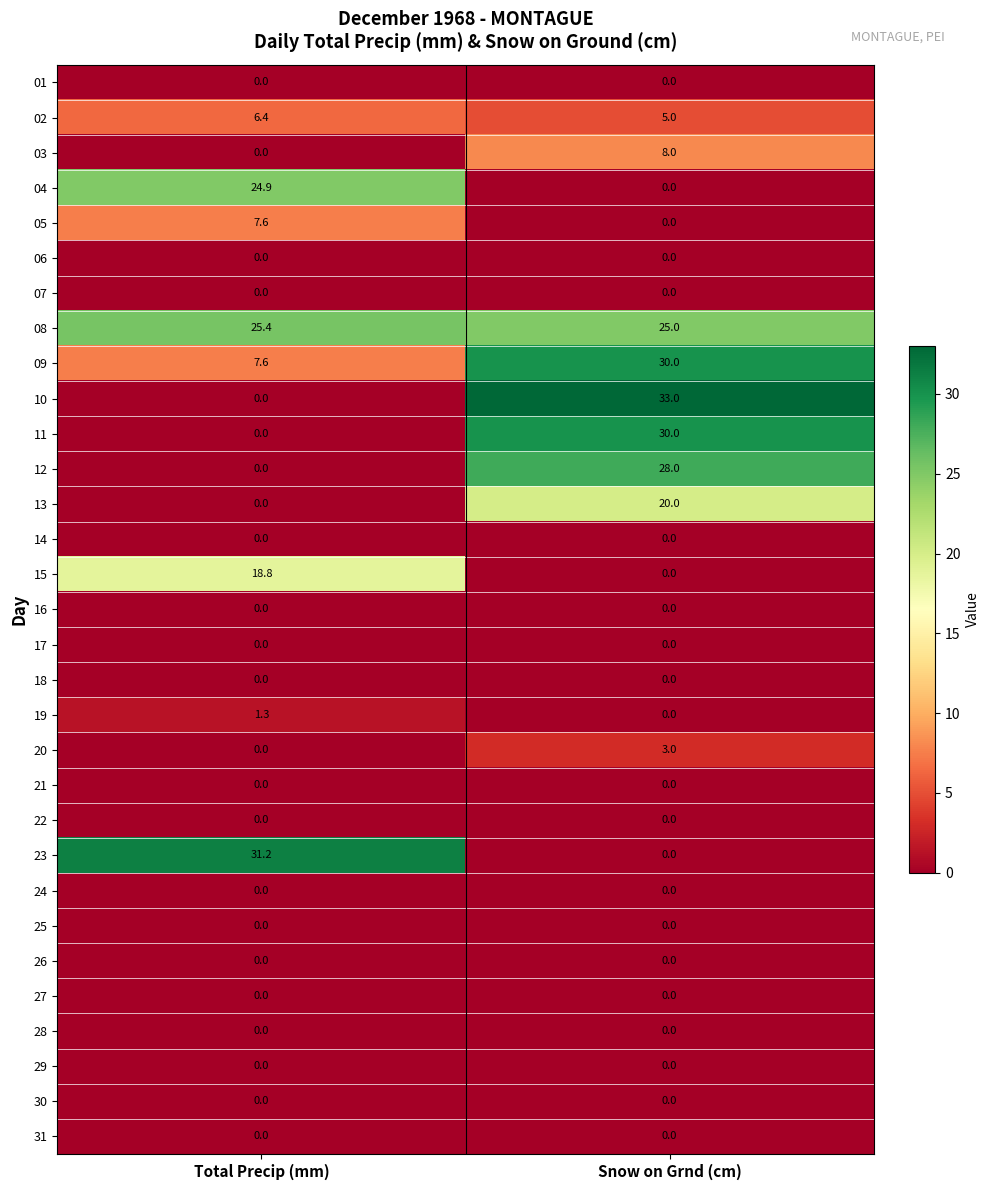

At which label is 04 closest to 12?

Snow on Grnd (cm)